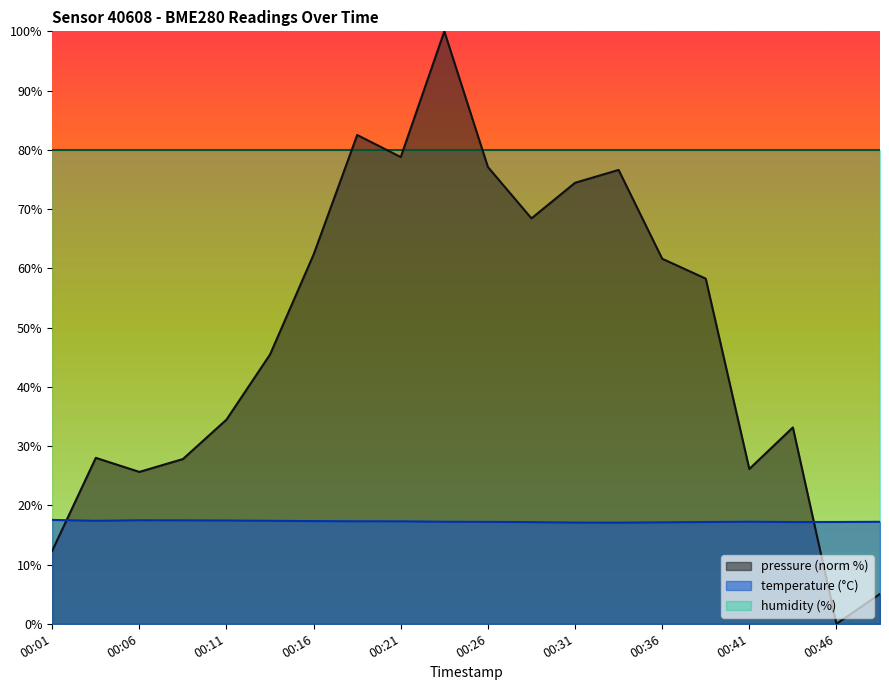

What is the maximum value for temperature?

17.5